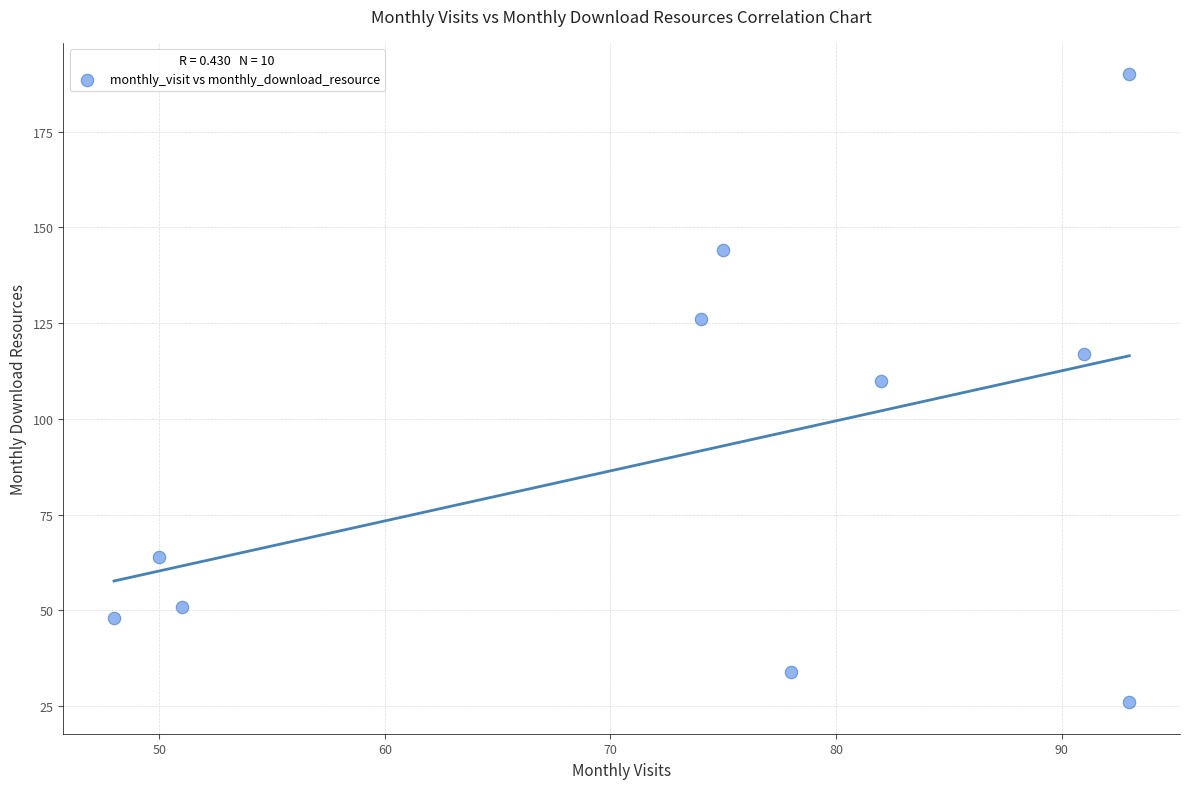

What is the range of Y values (max minus min)?

164